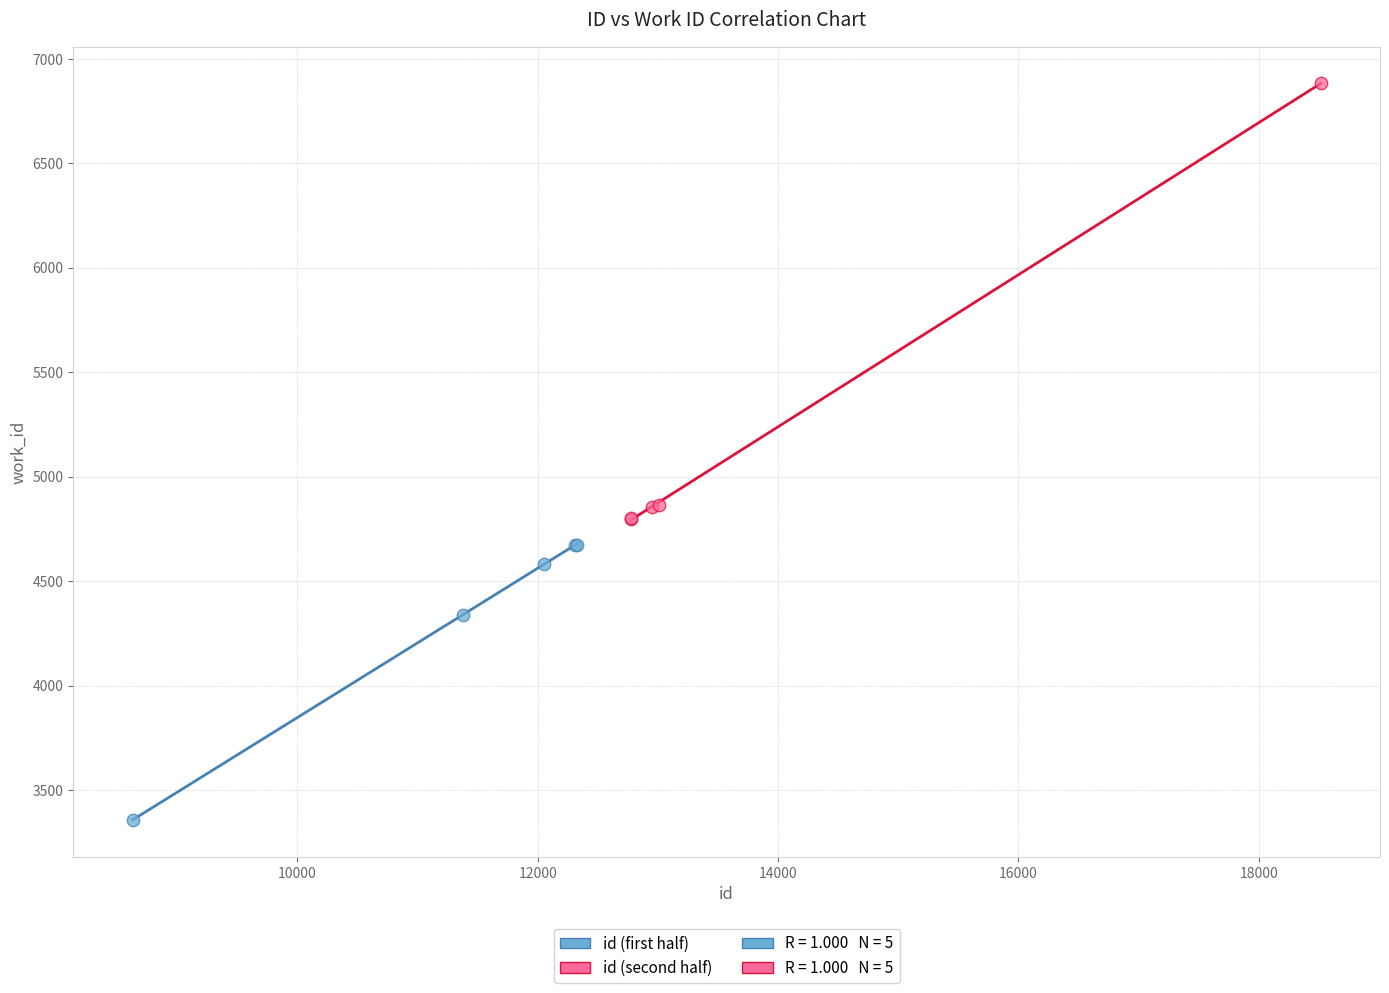

Which series reaches the minimum Y coordinate?

id (first half)